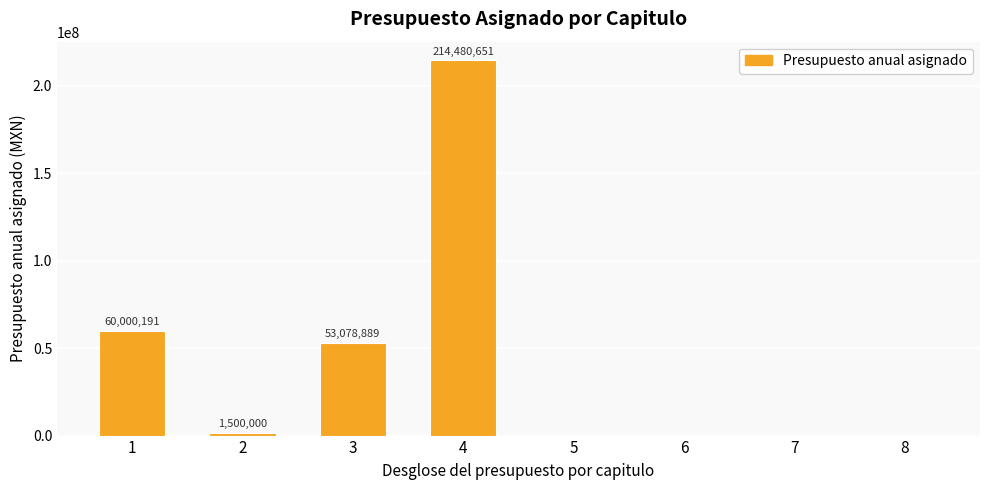

What value does the data have at 2?

1500000.0